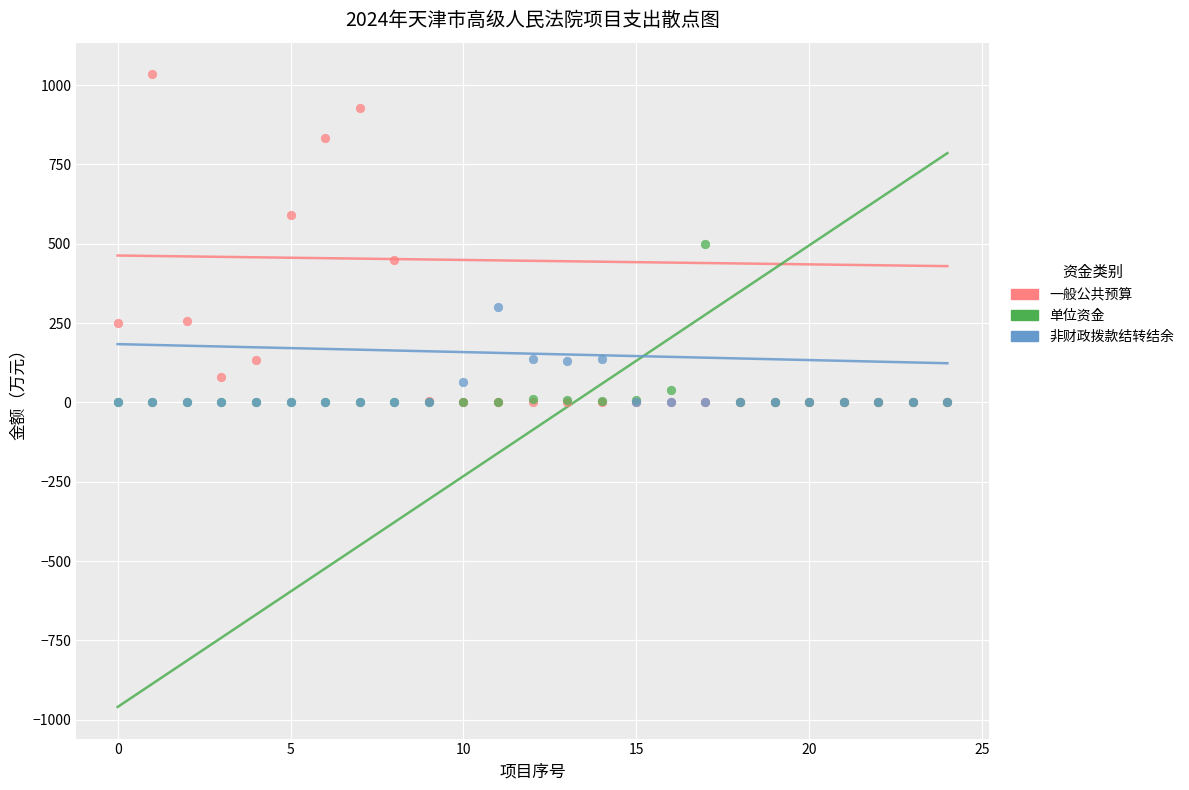

Which series has the widest spread of Y values?

一般公共预算